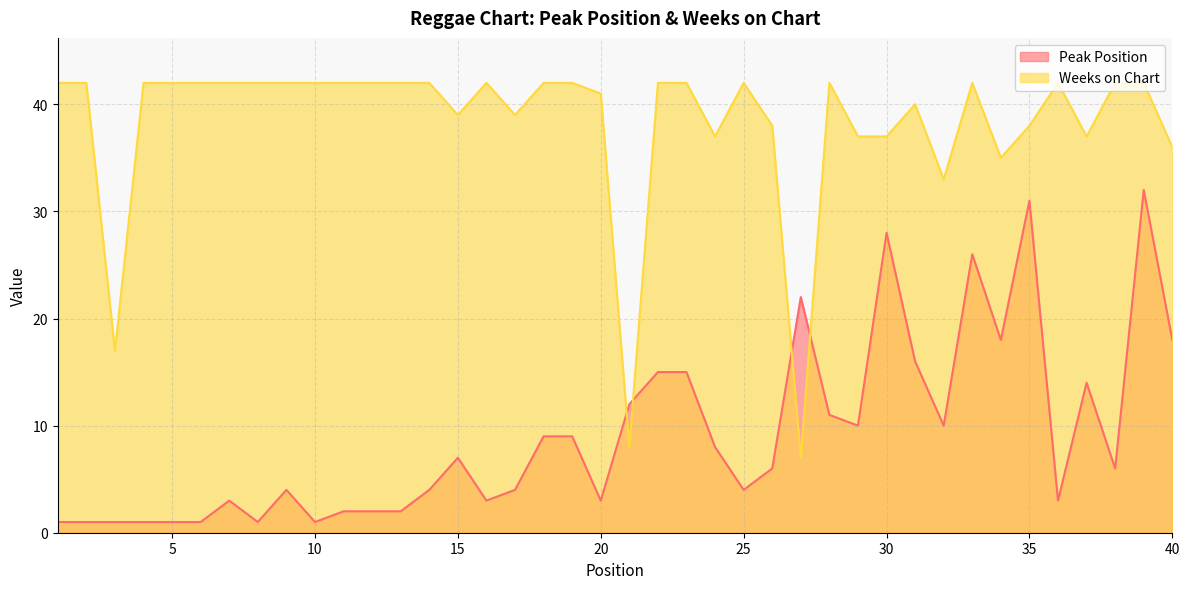

What are all the series names shown in the legend?

Peak Position, Weeks on Chart